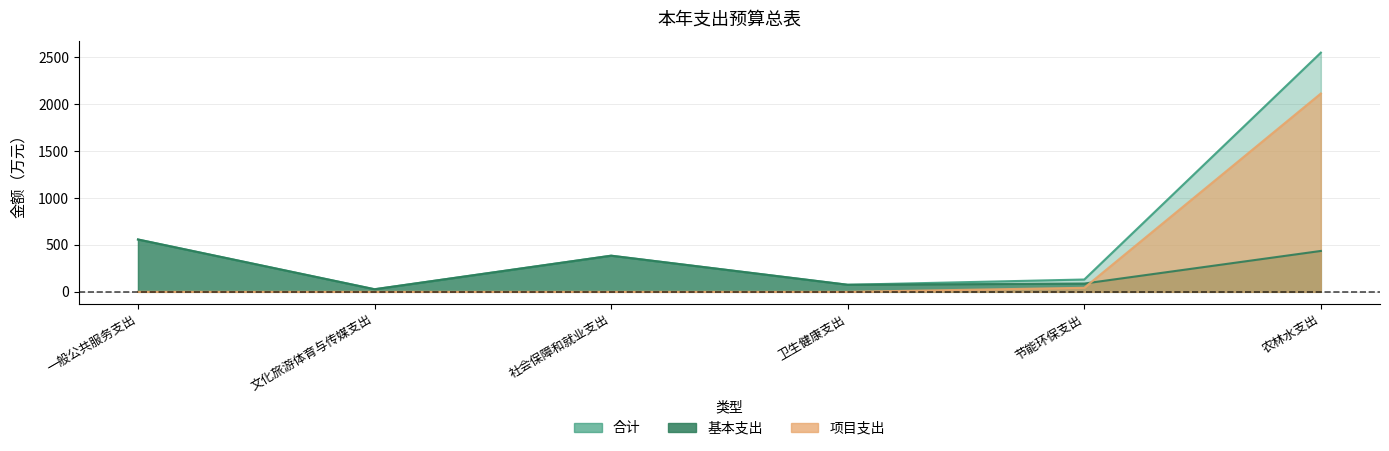

At which label does 合计 reach its minimum?

文化旅游体育与传媒支出